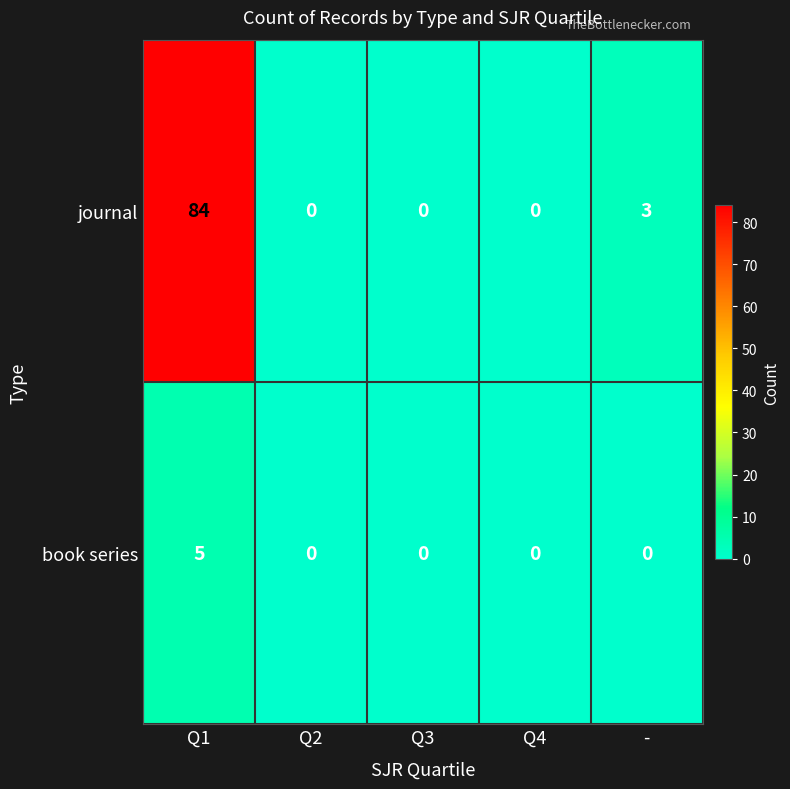

Which series has the largest total across all categories?

journal